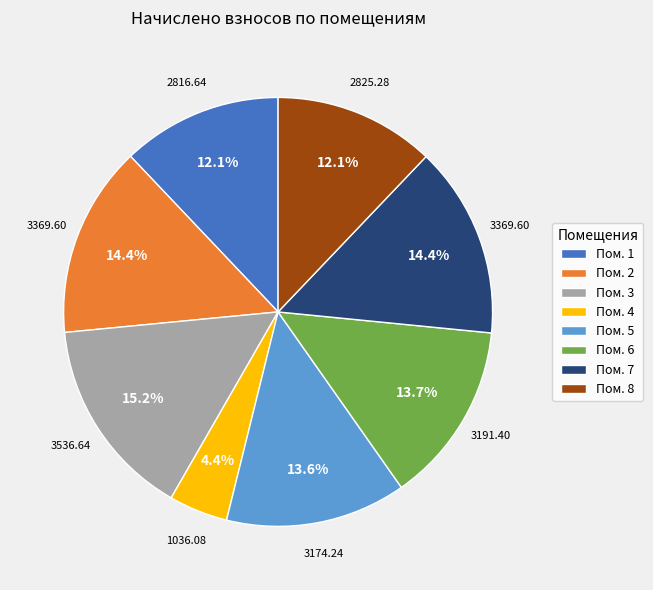

Approximately how many times larger is the value at Пом. 7 compared to Пом. 1?

1.2